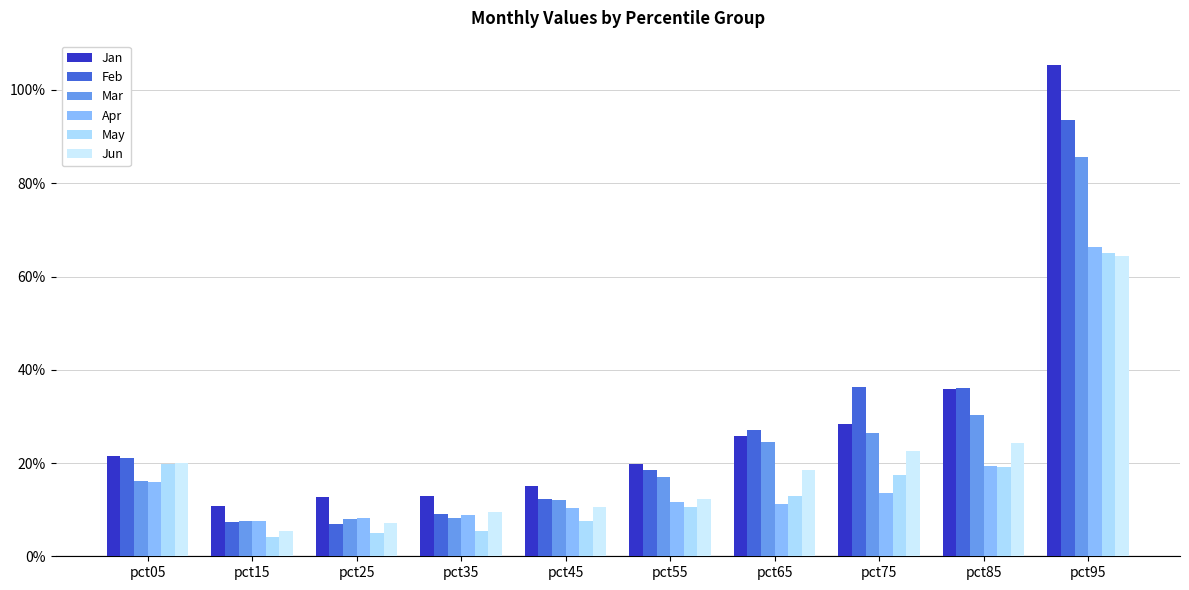

Are the bars grouped side by side (vs. stacked)?

Yes